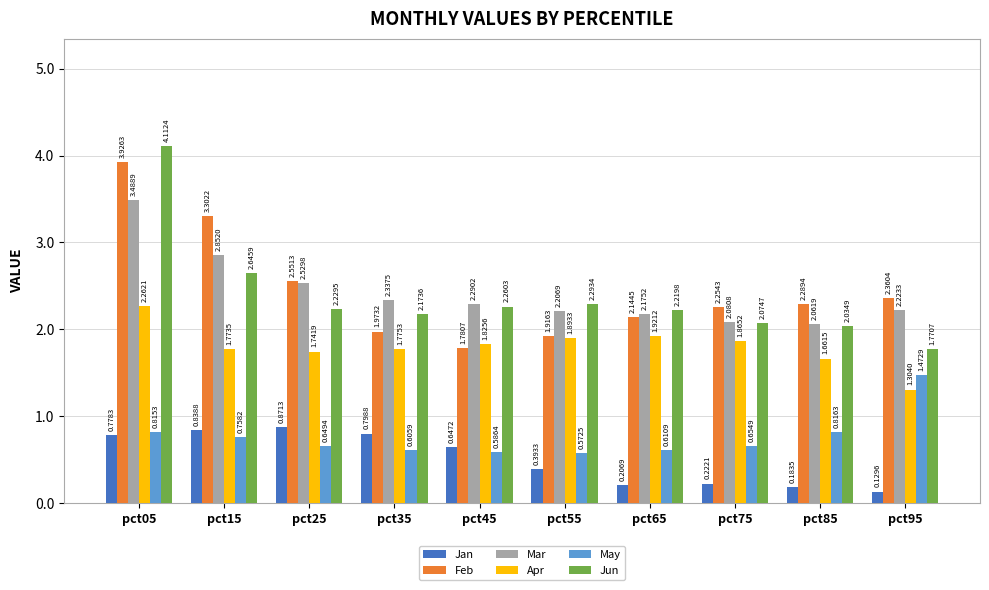

What is the difference between the highest and lowest values at pct05?

3.3